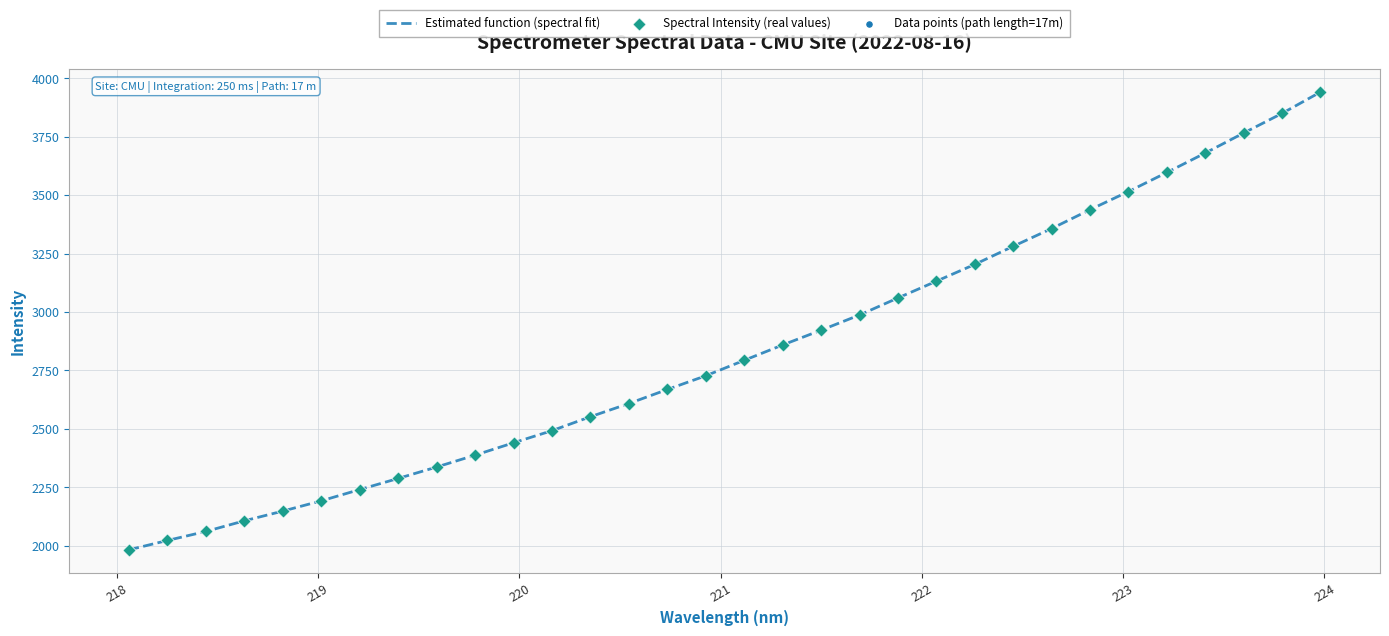

What is the greatest value displayed?

3940.4